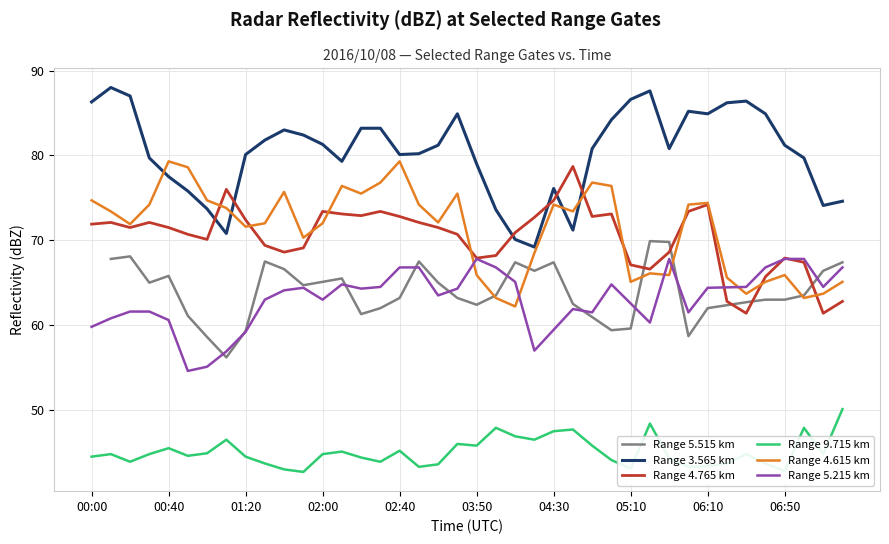

Does the chart display data point markers on the line(s)?

No